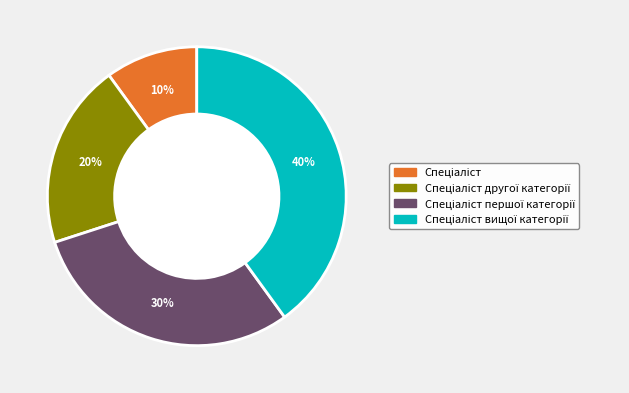

To the nearest percent, what is the average slice percentage?

25%